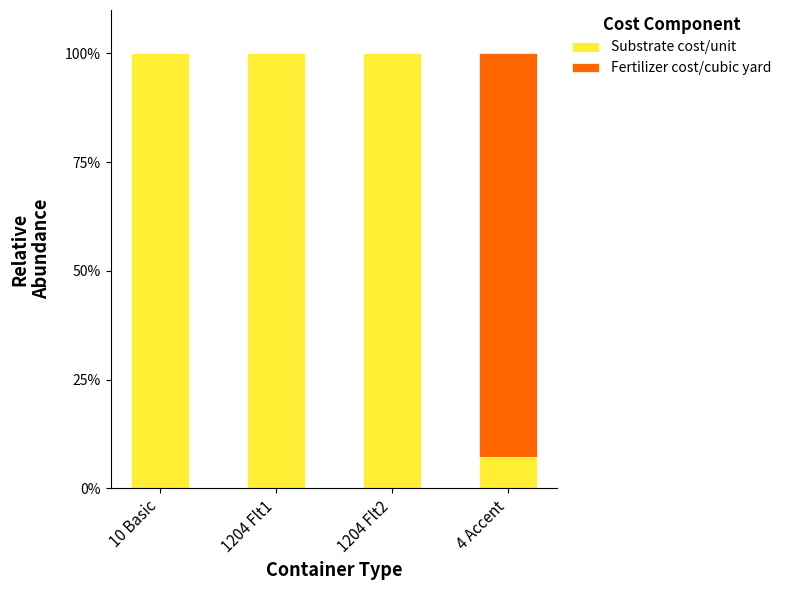

True or false: Substrate cost/unit has a value of 100.0 at 10 Basic.

True